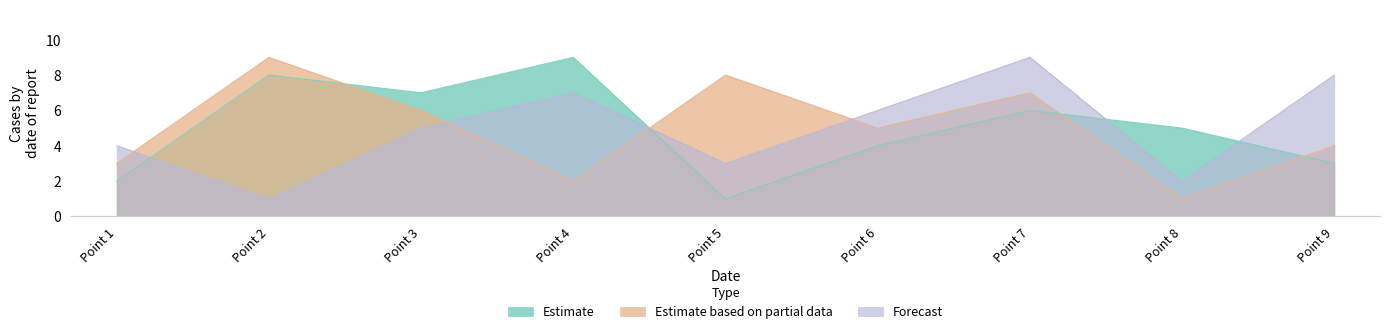

What is the minimum value for Forecast?

1